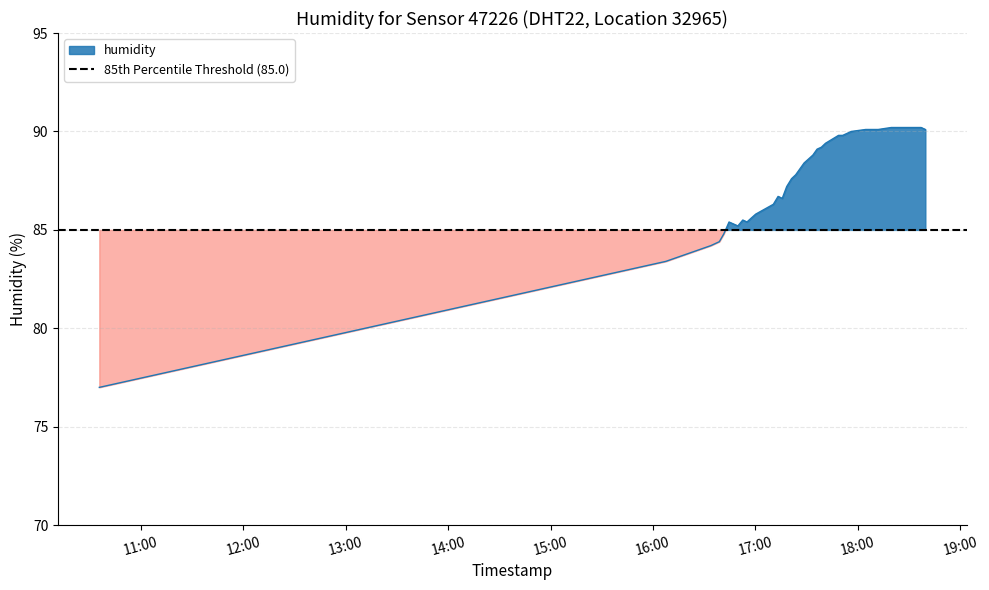

List the labels in order of value, smallest first.

2022-12-29T10:35:46, 2022-12-29T16:07:30, 2022-12-29T16:33:51, 2022-12-29T16:38:50, 2022-12-29T16:41:29, 2022-12-29T16:49:40, 2022-12-29T16:44:30, 2022-12-29T16:55:00, 2022-12-29T16:52:33, 2022-12-29T16:57:31, 2022-12-29T17:00:07, 2022-12-29T17:10:27, 2022-12-29T17:15:40, 2022-12-29T17:13:14, 2022-12-29T17:18:16, 2022-12-29T17:21:06, 2022-12-29T17:23:33, 2022-12-29T17:26:00, 2022-12-29T17:28:28, 2022-12-29T17:31:03, 2022-12-29T17:33:36, 2022-12-29T17:36:03, 2022-12-29T17:38:34, 2022-12-29T17:41:00, 2022-12-29T17:48:36, 2022-12-29T17:51:03, 2022-12-29T17:53:33, 2022-12-29T17:56:05, 2022-12-29T18:04:32, 2022-12-29T18:06:59, 2022-12-29T18:09:26, 2022-12-29T18:11:52, 2022-12-29T18:39:27, 2022-12-29T18:19:29, 2022-12-29T18:24:31, 2022-12-29T18:27:01, 2022-12-29T18:29:27, 2022-12-29T18:31:53, 2022-12-29T18:34:19, 2022-12-29T18:36:58